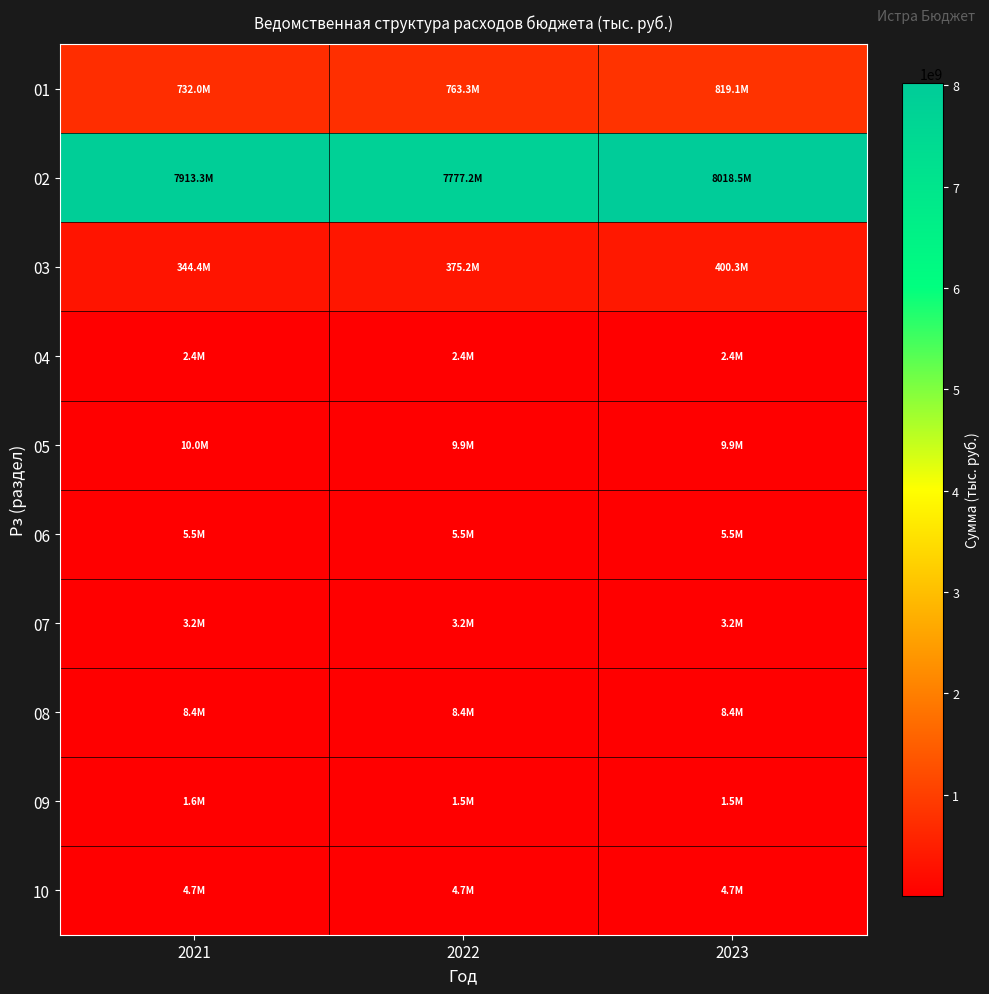

Reading left to right, extract all data points from this chart.

01: 2021=731971700	2022=763312500	2023=819150000
02: 2021=7913305479	2022=7777195137	2023=8018492932
03: 2021=344408700	2022=375212600	2023=400276600
04: 2021=2357300	2022=2357300	2023=2357300
05: 2021=9965000	2022=9905000	2023=9909000
06: 2021=5457000	2022=5457000	2023=5457000
07: 2021=3223000	2022=3223000	2023=3223000
08: 2021=8367400	2022=8367400	2023=8367400
09: 2021=1597600	2022=1537600	2023=1541600
10: 2021=4740000	2022=4740000	2023=4740000